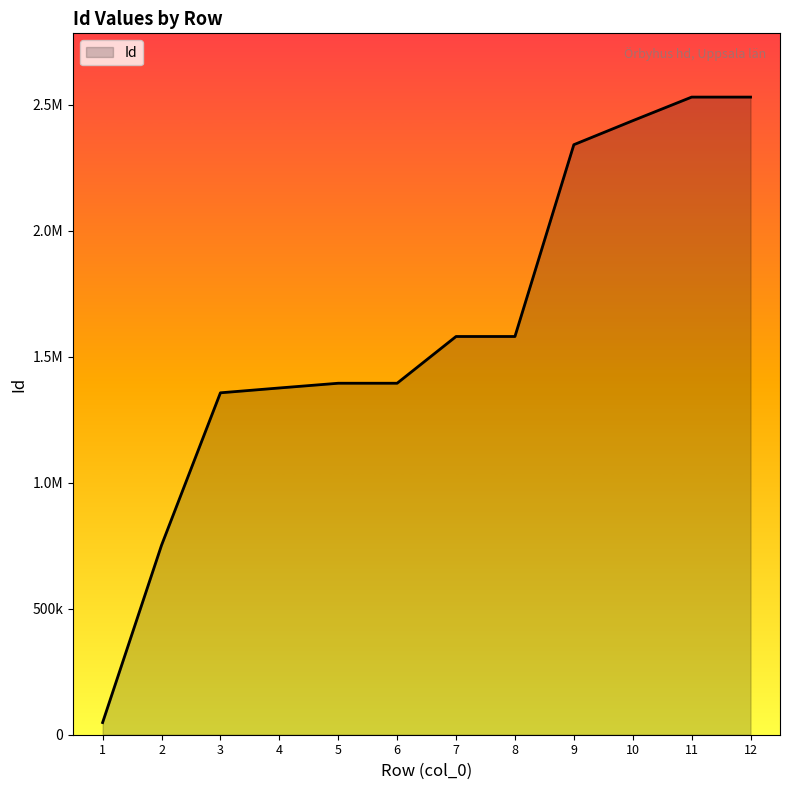

Does the chart have visible grid lines?

No